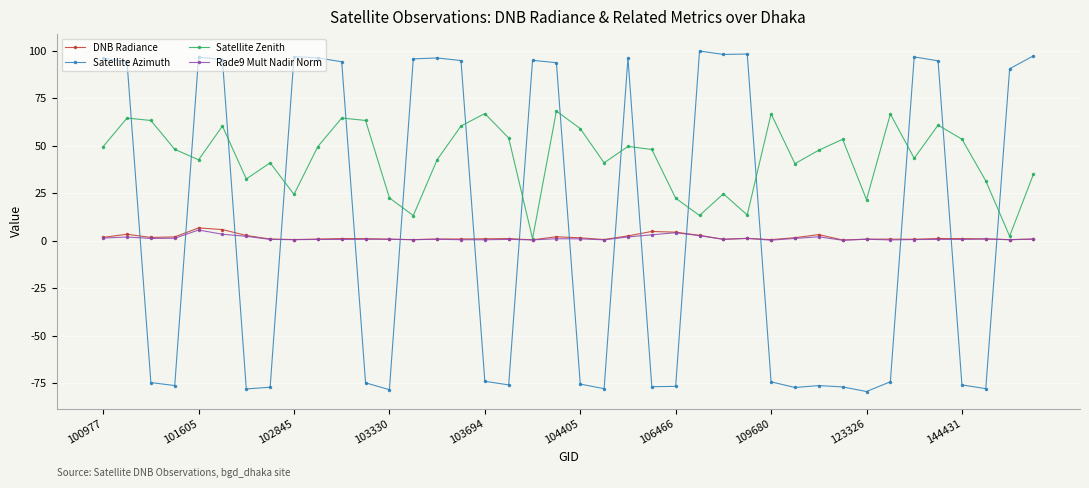

Which series has the largest total across all categories?

Satellite Zenith